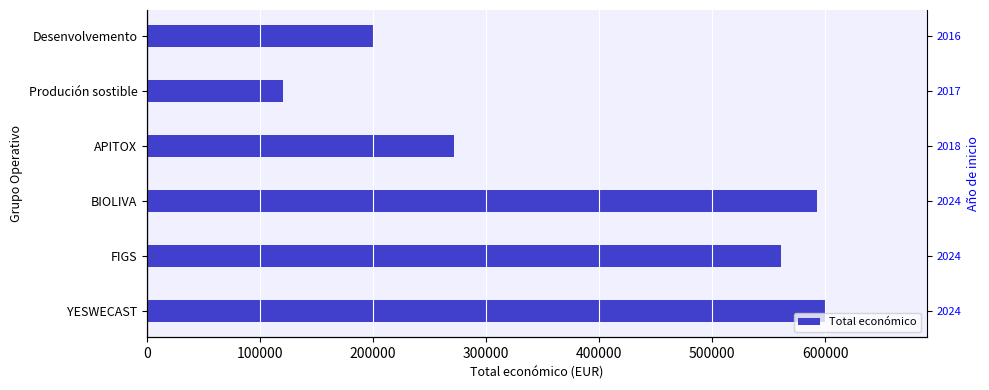

What is the difference between the maximum and second lowest values?

399809